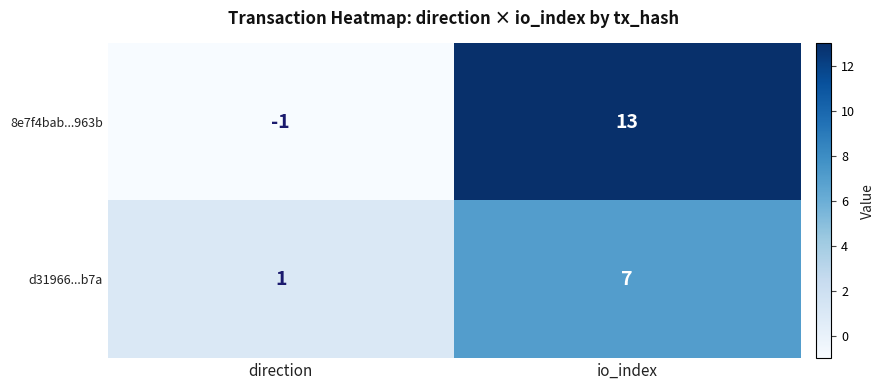

Between direction and io_index, which series saw the biggest shift?

8e7f4bab...963b